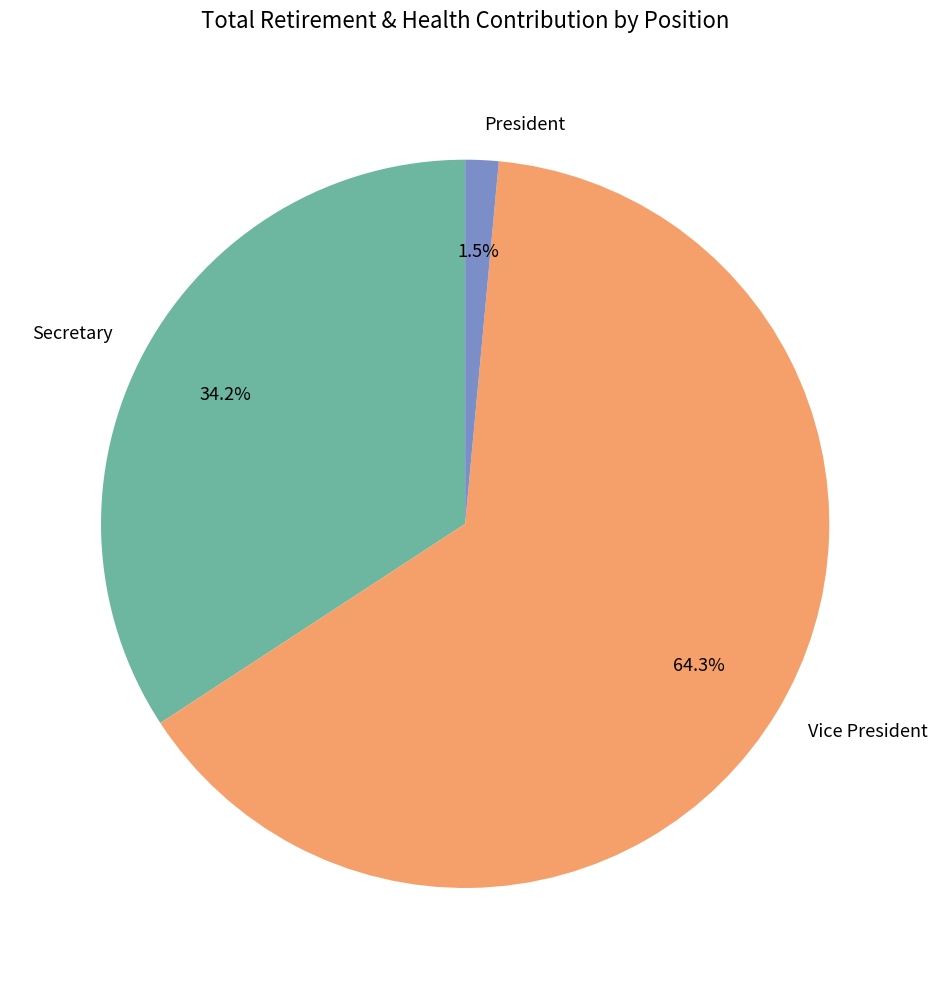

What is the smallest slice in the pie chart?

President